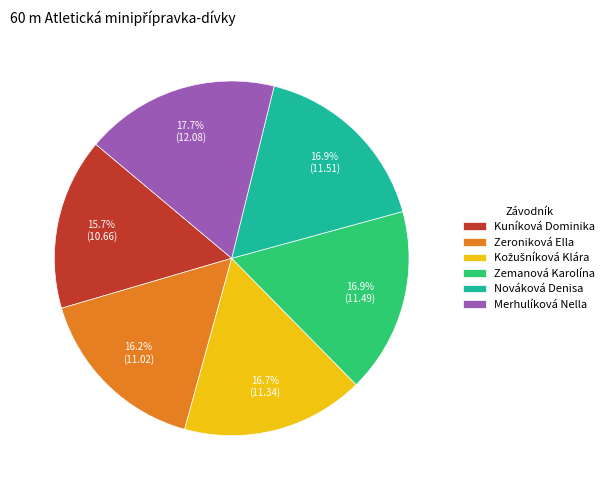

The Zeroniková Ella slice represents 22% of the pie. True or false?

False